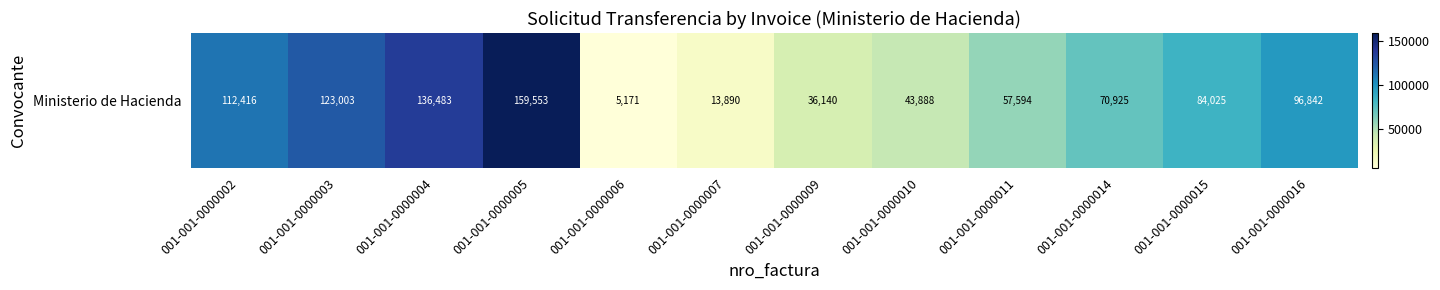

What is the difference between the values at 001-001-0000016 and 001-001-0000004?

39641